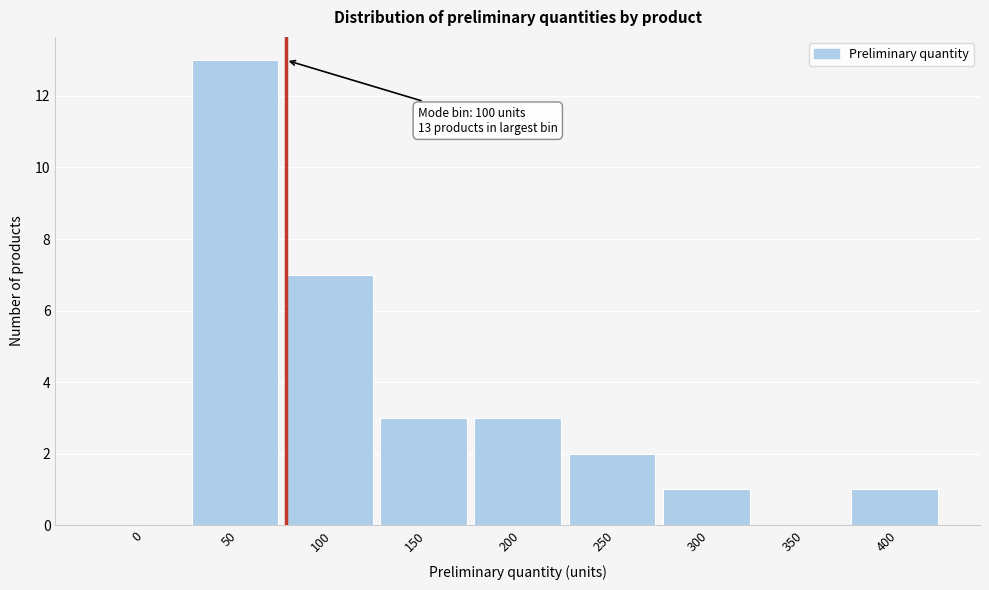

Reading left to right, what are all the values shown in this chart?

0=0	50=13	100=7	150=3	200=3	250=2	300=1	350=0	400=1